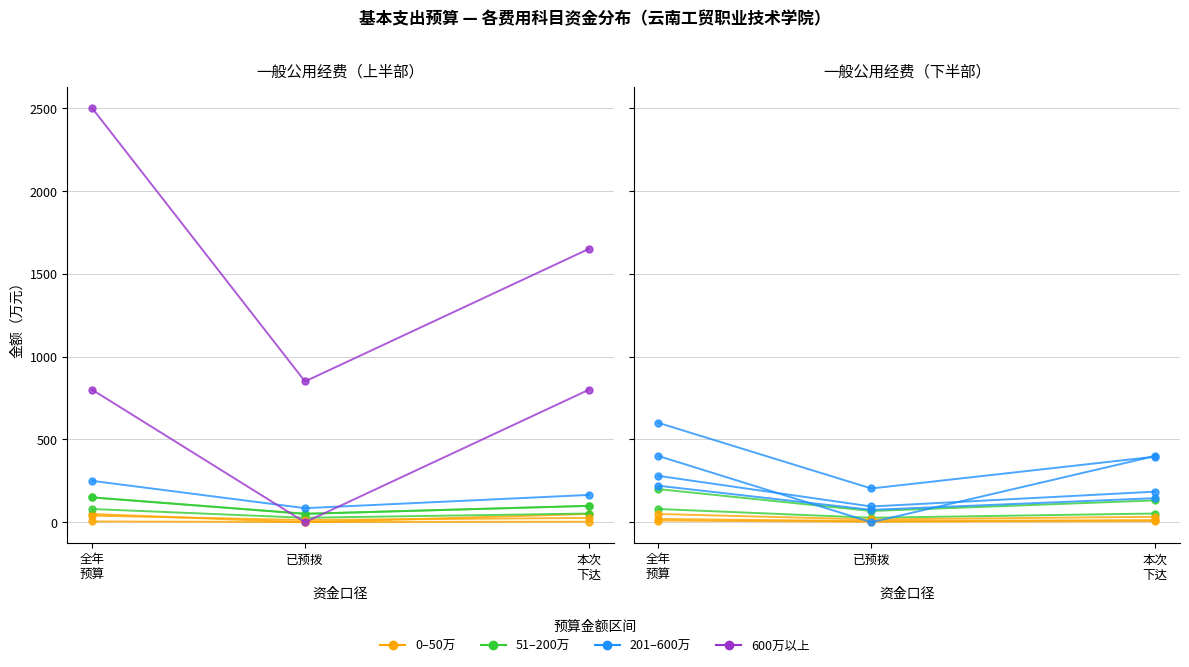

List the labels in order of 0–50万 value, largest first.

全年
预算, 本次
下达, 已预拨